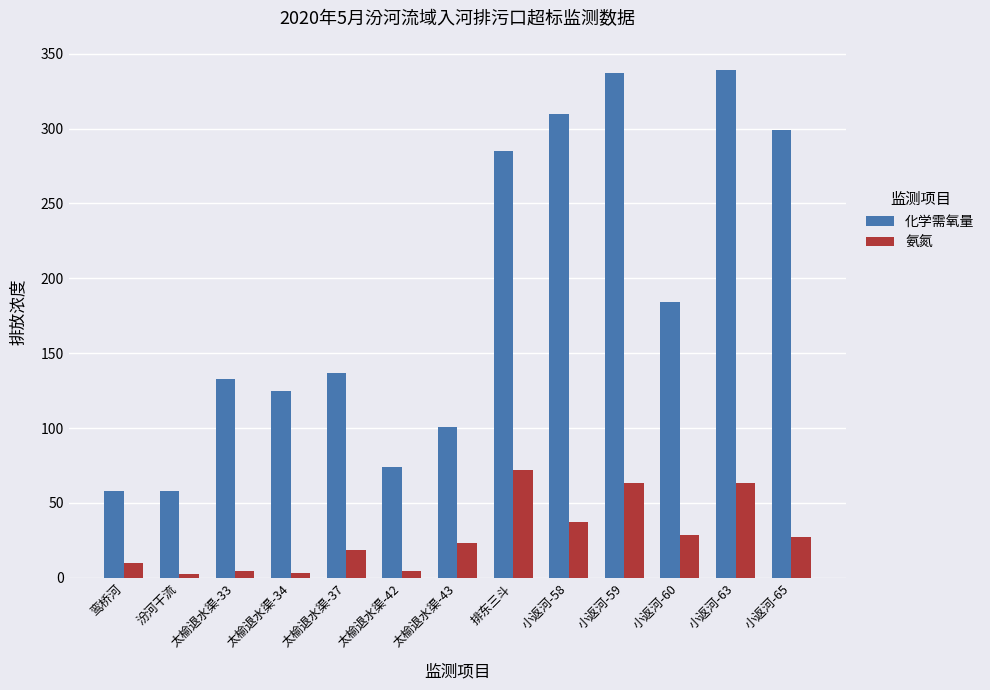

Which series has the widest spread of values?

化学需氧量